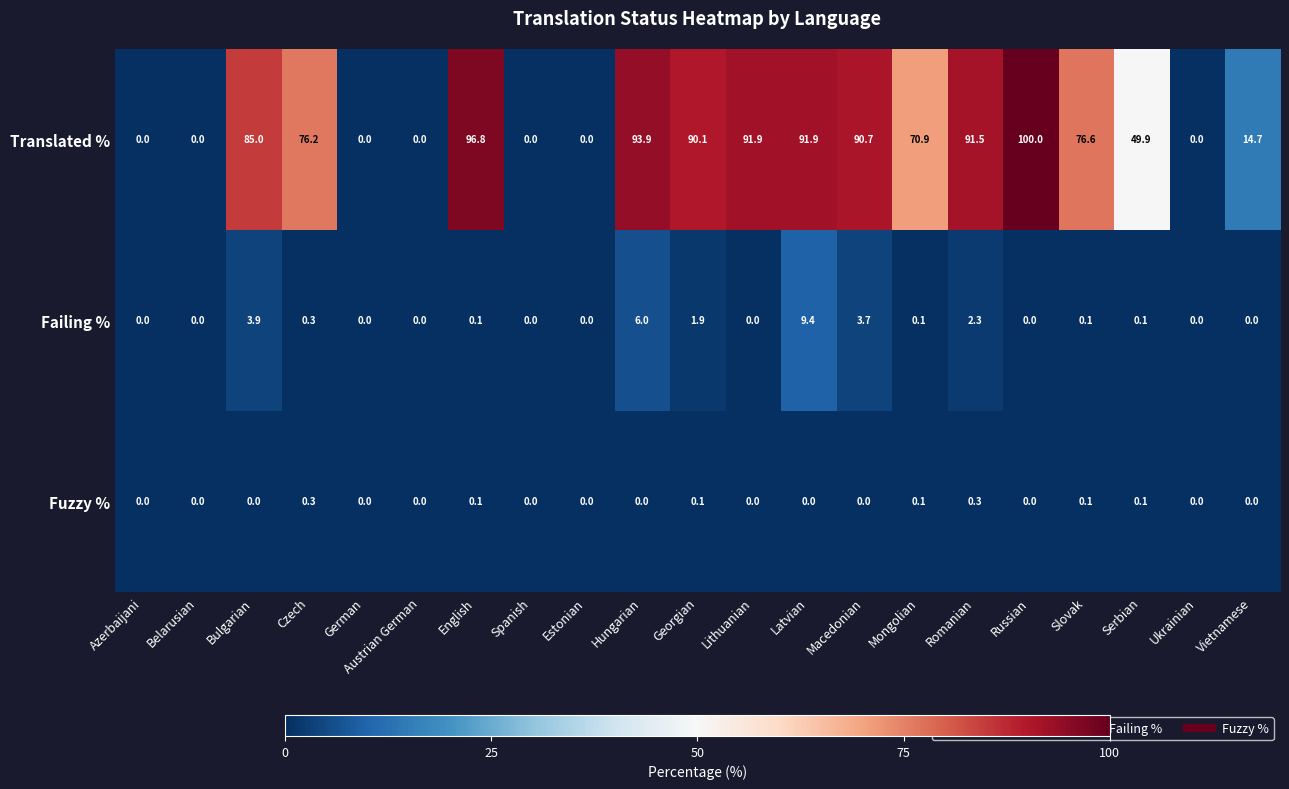

What value does the Translated % series have at Latvian?

91.9